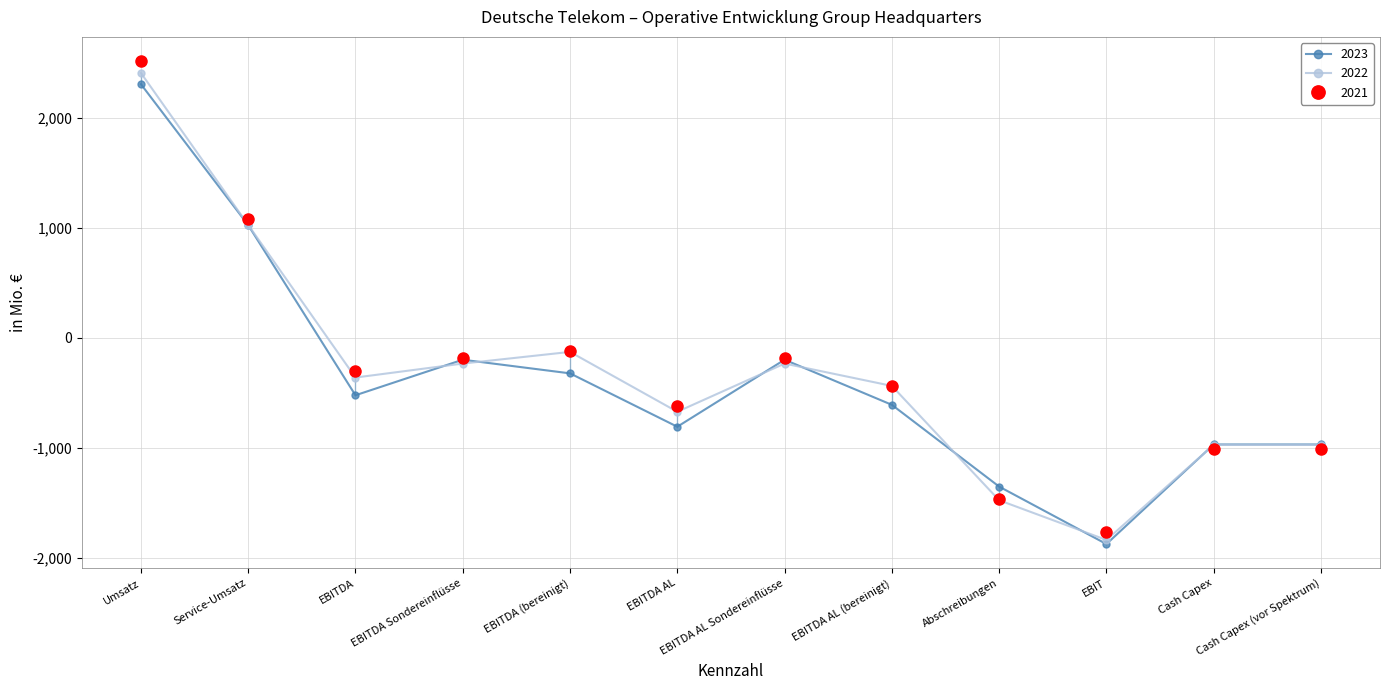

What is the label of the 12th point from the right?

Umsatz